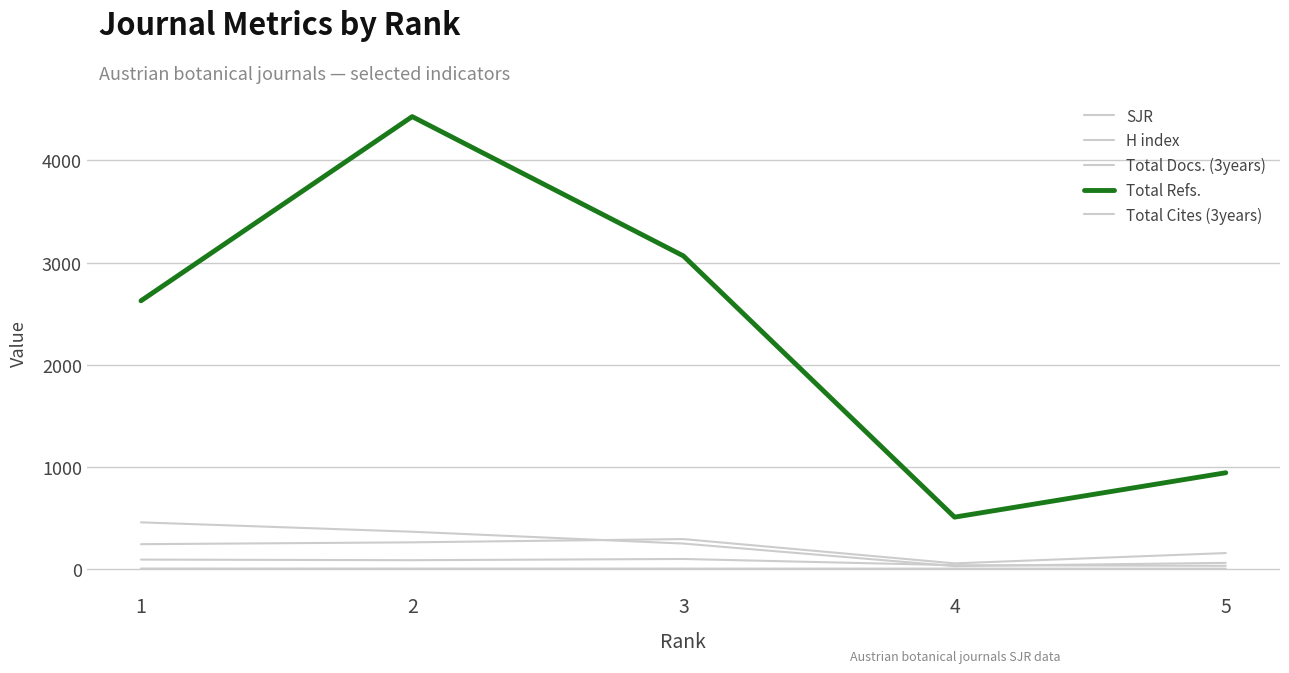

Where is Total Docs. (3years) nearest to the value 171?

5